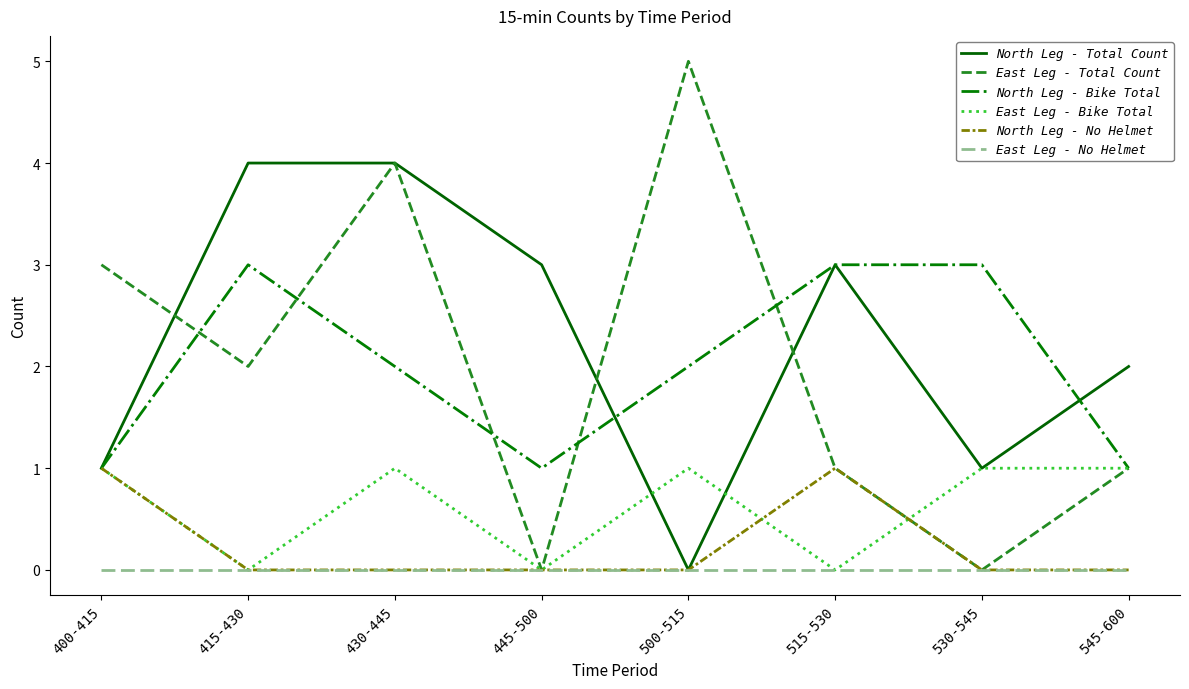

True or false: North Leg - Bike Total and East Leg - No Helmet cross at least once.

False